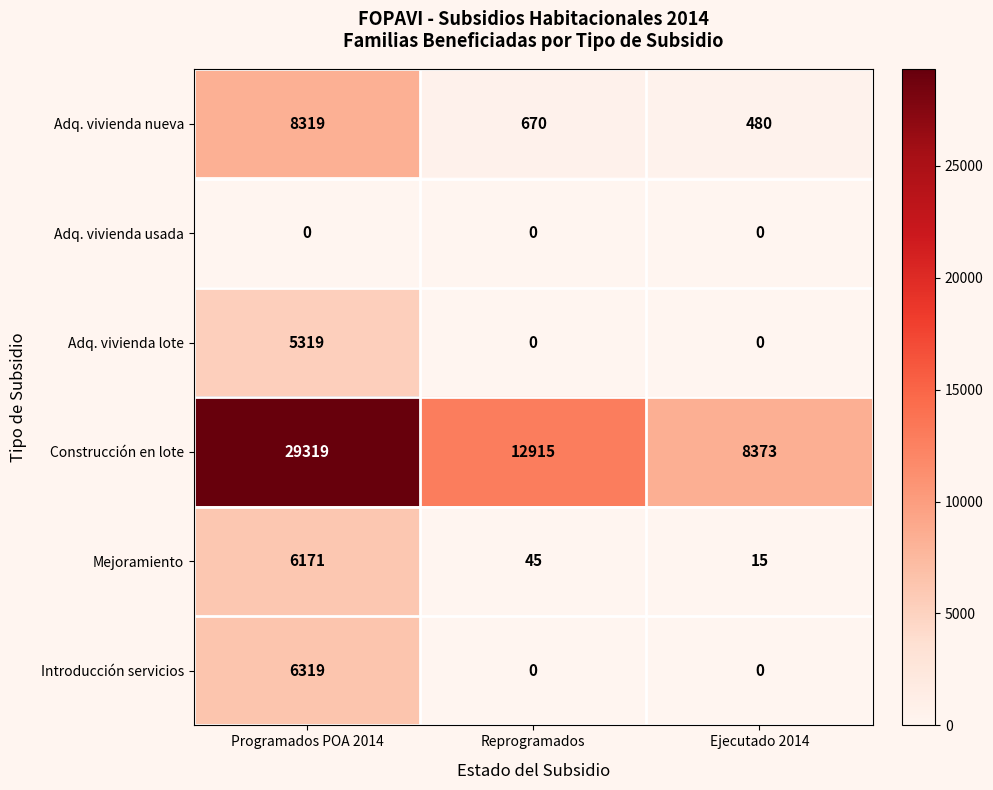

What is the approximate value of Mejoramiento at Programados POA 2014, to the nearest 10?

6170